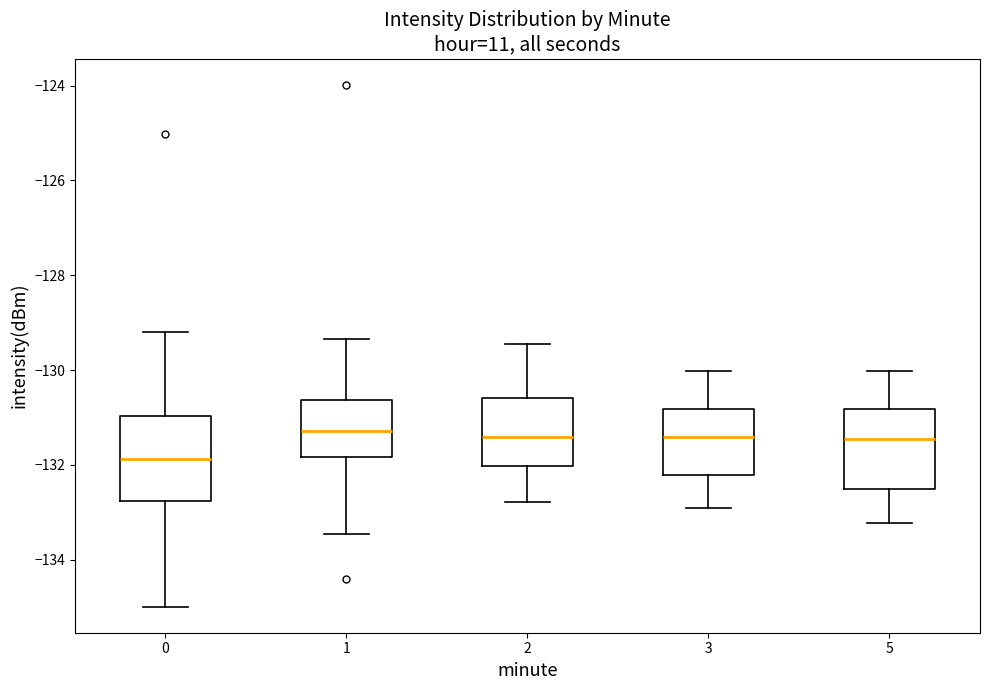

Reading left to right, read every box against the y-axis: the position of its median line, the range the box covers, and the ends of its whiskers. The values are not printed on the chart, so give them approximately, as read against the axis.

0: median -131.8, box -132.8 to -131.0, whiskers -135.0 to -129.2
1: median -131.2, box -131.8 to -130.6, whiskers -133.4 to -129.4
2: median -131.4, box -132.0 to -130.6, whiskers -132.8 to -129.4
3: median -131.4, box -132.2 to -130.8, whiskers -133.0 to -130.0
5: median -131.4, box -132.6 to -130.8, whiskers -133.2 to -130.0